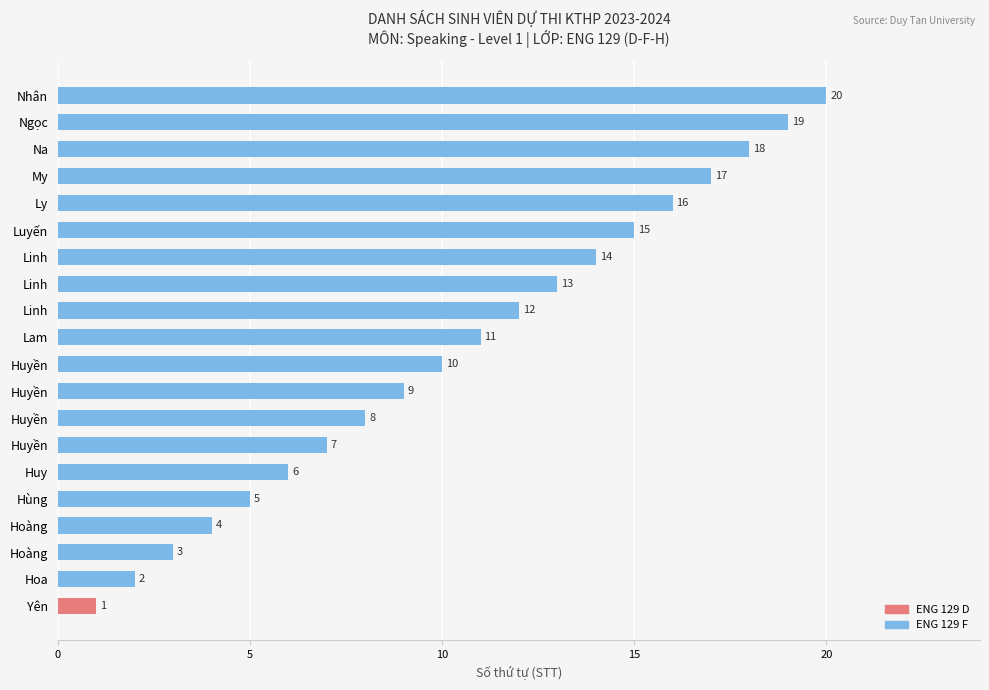

How many bars are there in total?

20